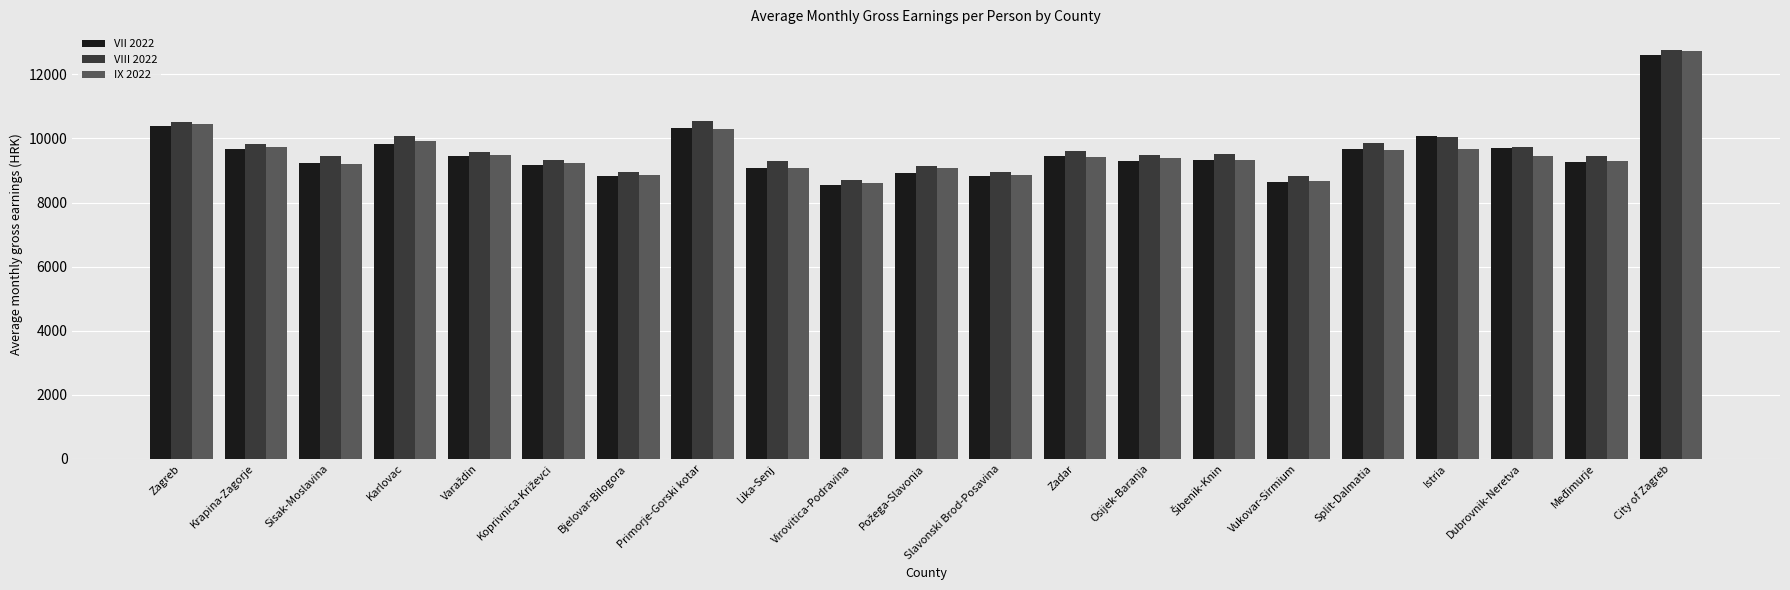

What is the difference between the second highest and minimum values in the IX 2022 series?

1836